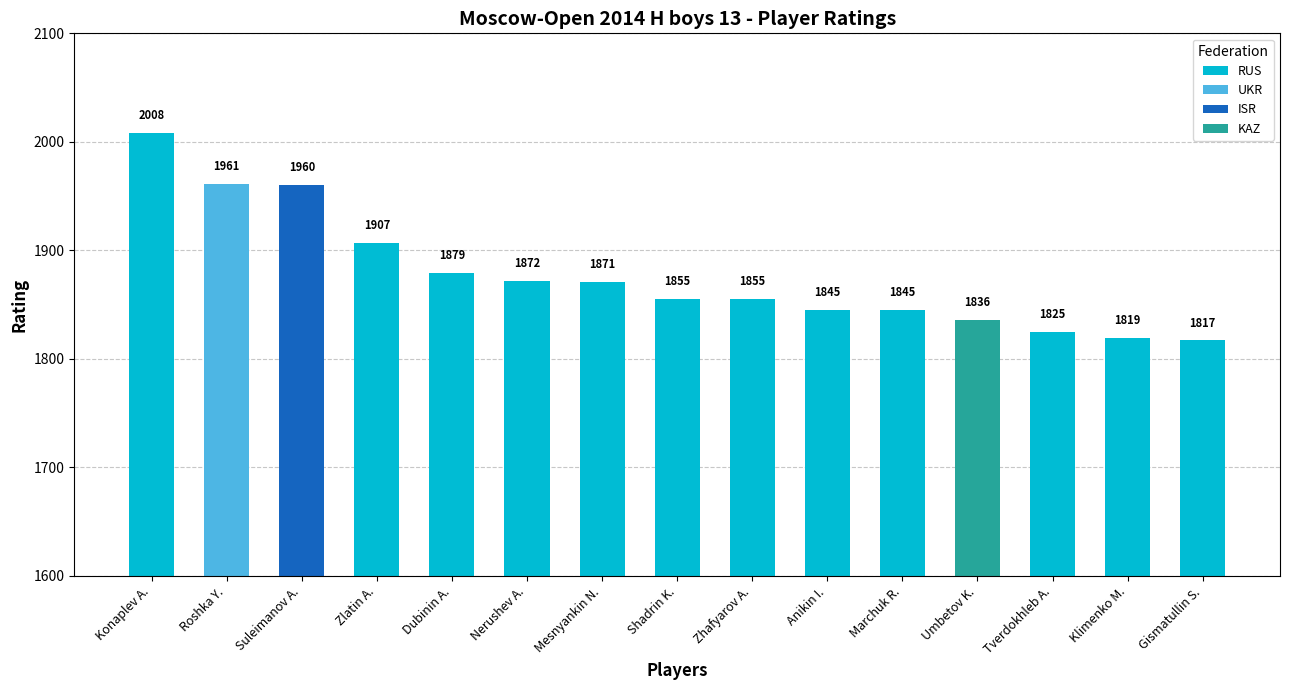

At which category is the sum across all series the highest?

Konaplev A.